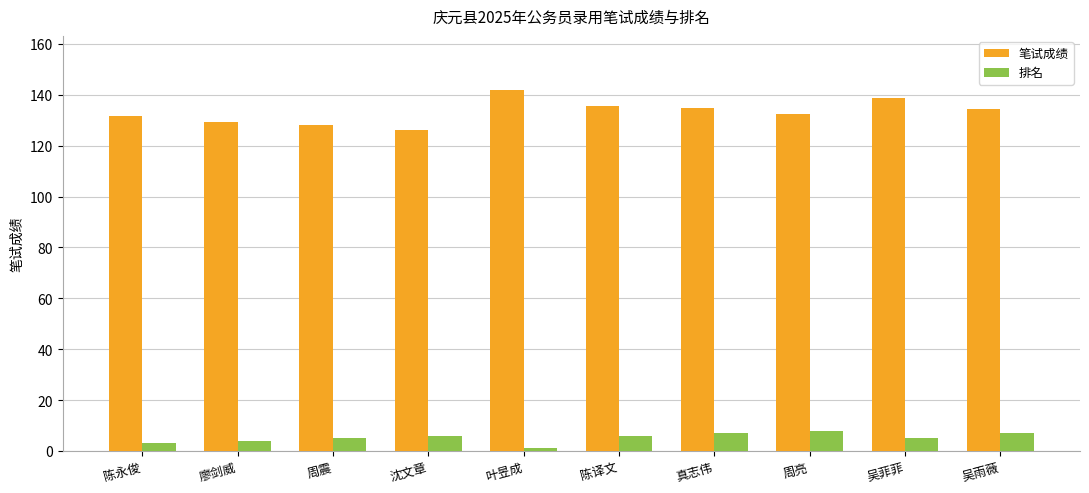

Is it true that 笔试成绩 equals 208.4 at 吴菲菲?

False